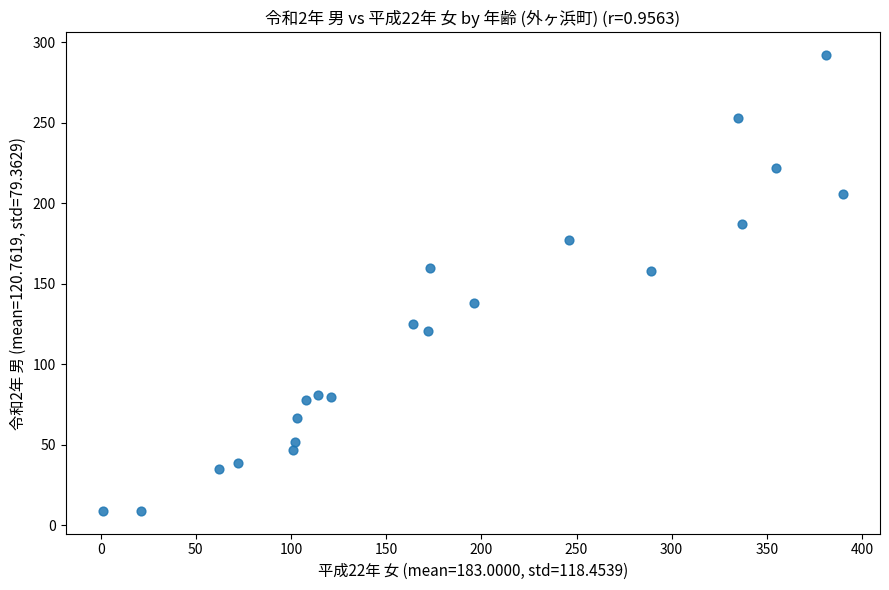

What is the range of X values (max minus min)?

389